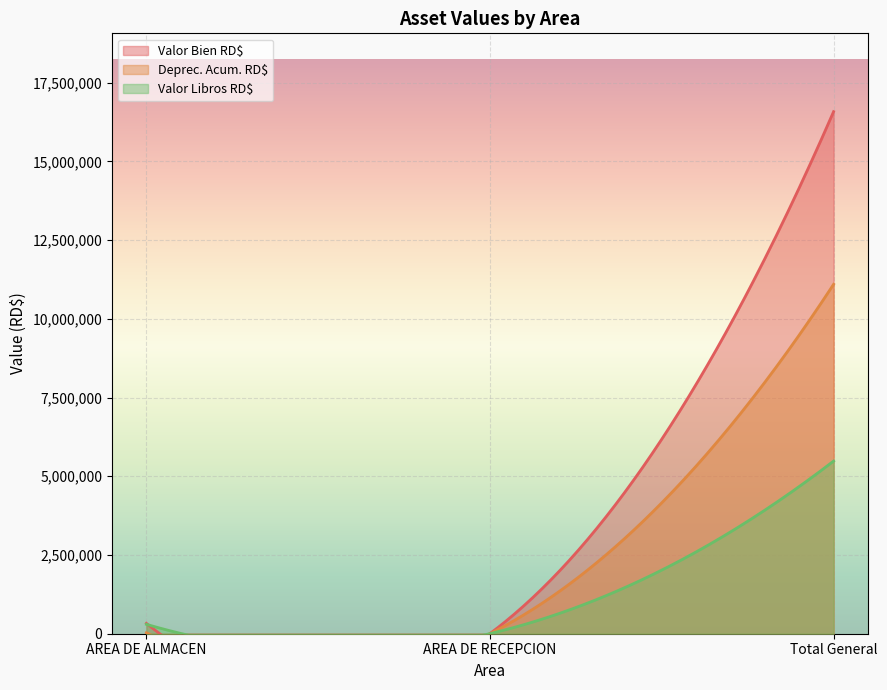

Which category has the lowest value in the Valor Libros RD$ series?

AREA DE RECEPCION